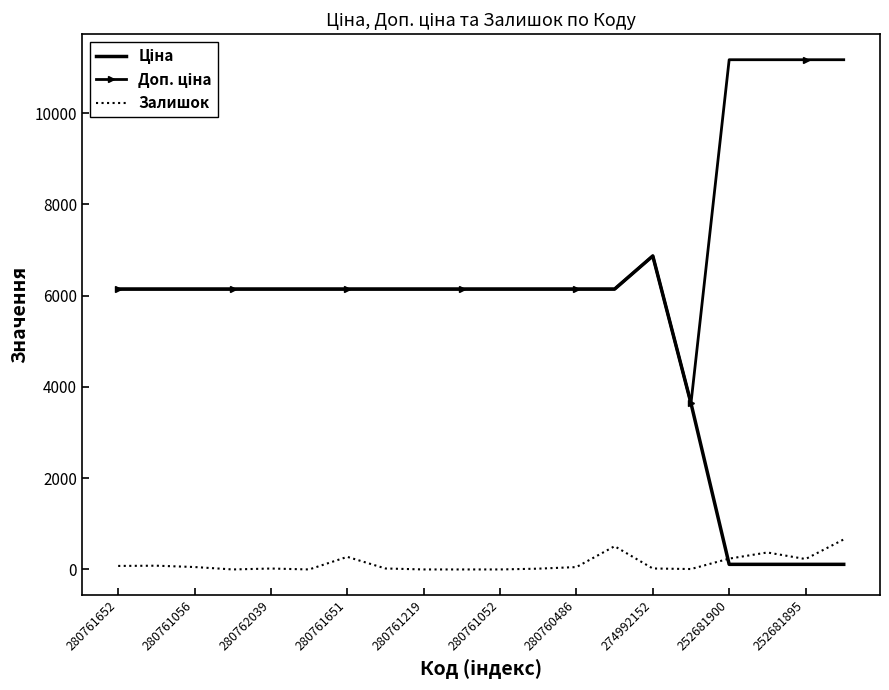

What is the maximum value shown in the chart?

11169.0